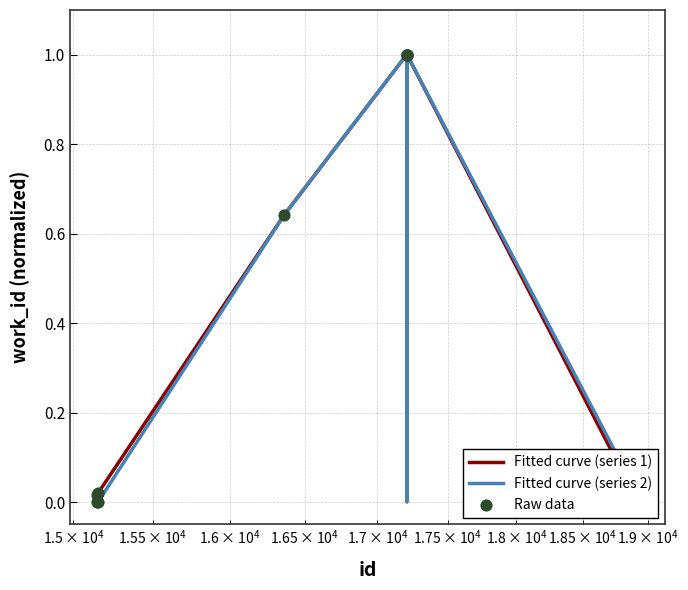

Which series has the widest spread of Y values?

Fitted curve (series 1)